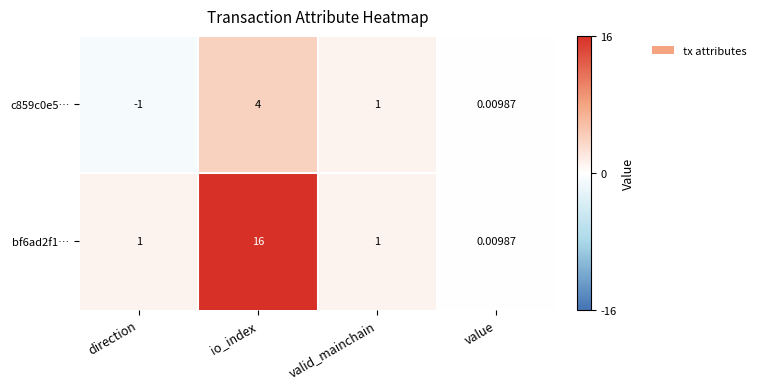

Where does the c859c0e5… series first go above 1?

io_index